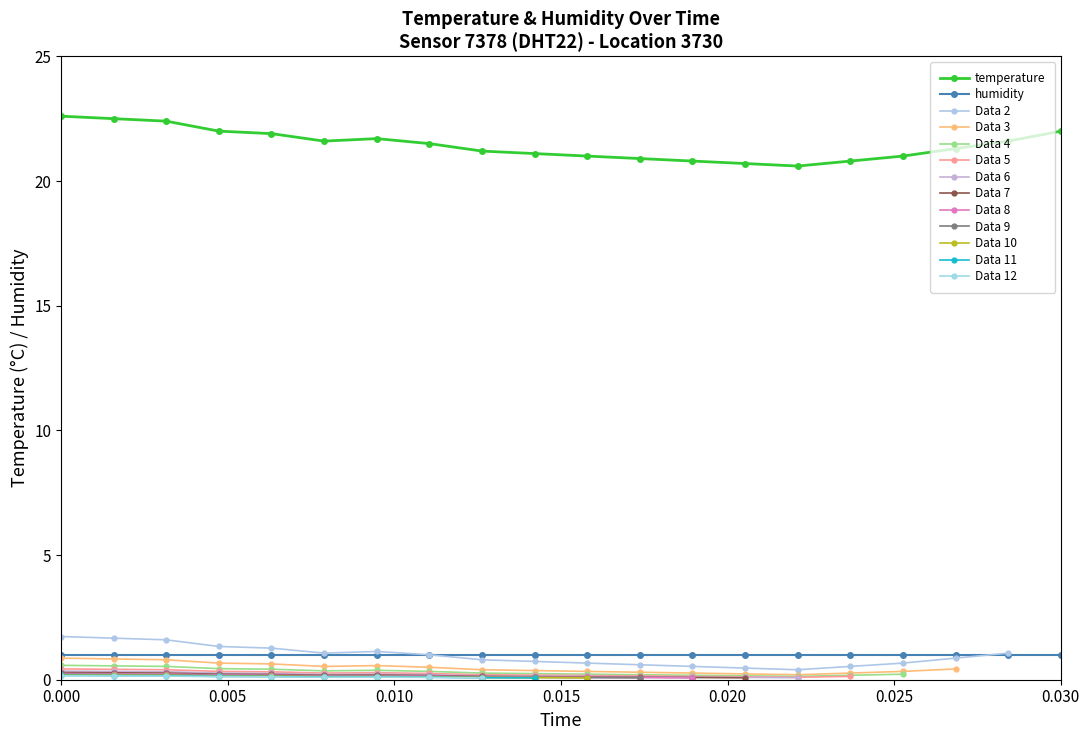

What is the highest value of the temperature series?

22.6